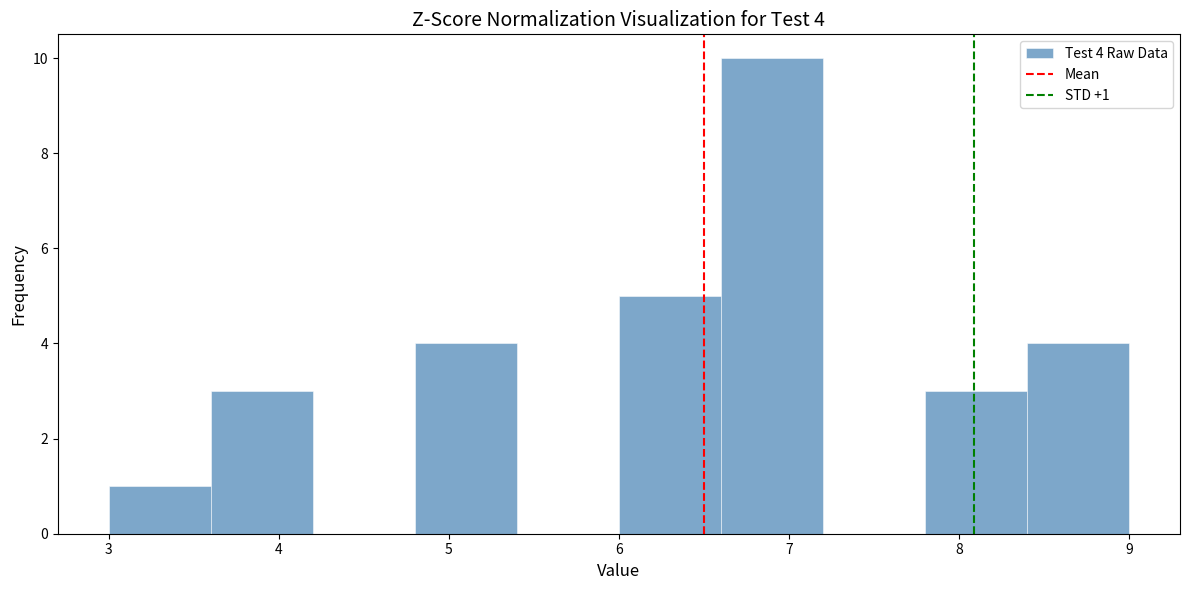

Over which range of the x-axis is the bar tallest?

6.6 to 7.2